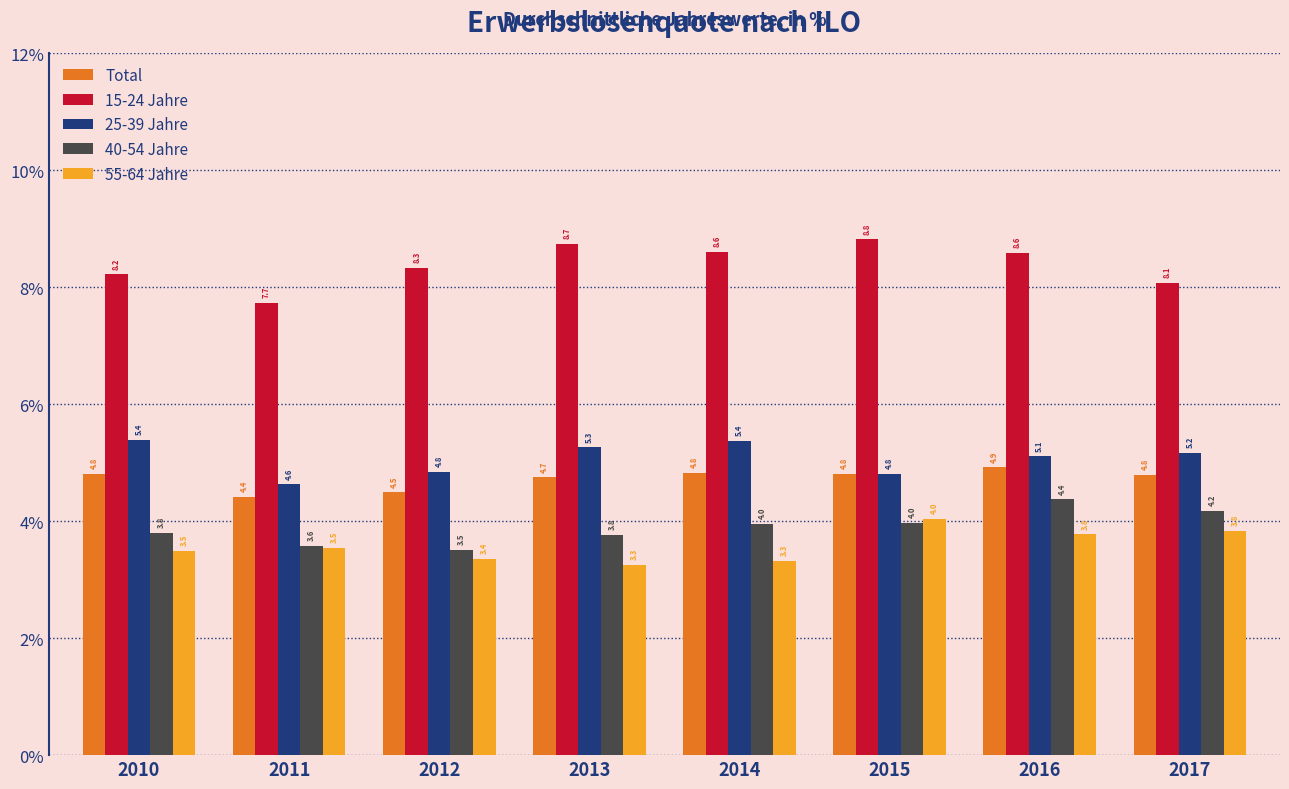

Reading left to right, transcribe all the data shown in this chart.

Total: 2010=4.8	2011=4.4	2012=4.5	2013=4.7	2014=4.8	2015=4.8	2016=4.9	2017=4.8
15-24 Jahre: 2010=8.2	2011=7.7	2012=8.3	2013=8.7	2014=8.6	2015=8.8	2016=8.6	2017=8.1
25-39 Jahre: 2010=5.4	2011=4.6	2012=4.8	2013=5.3	2014=5.4	2015=4.8	2016=5.1	2017=5.2
40-54 Jahre: 2010=3.8	2011=3.6	2012=3.5	2013=3.8	2014=4.0	2015=4.0	2016=4.4	2017=4.2
55-64 Jahre: 2010=3.5	2011=3.5	2012=3.4	2013=3.3	2014=3.3	2015=4.0	2016=3.8	2017=3.8